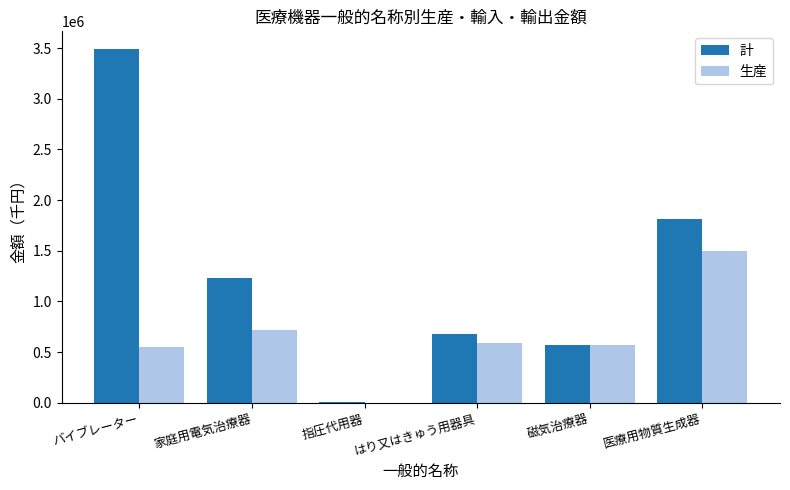

Reading right to left, transcribe all the data shown in this chart.

計: 1809065	574349	677793	11781	1230571	3490675
生産: 1500065	574349	590543	0	719012	552770